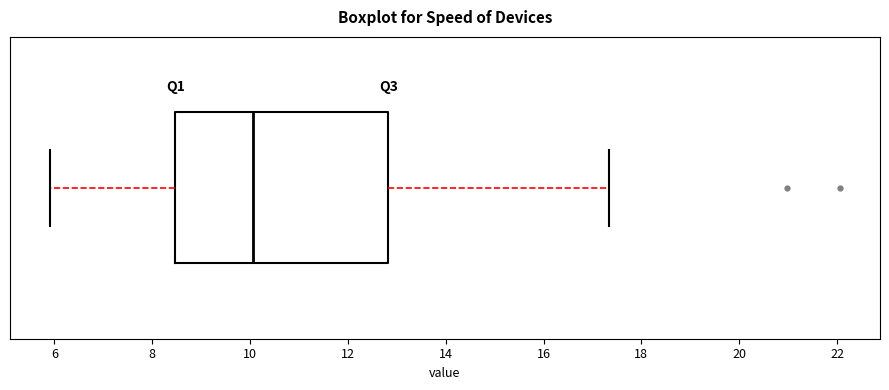

Where does the right whisker of the box end on the x-axis? The values are not printed on the chart, so give them approximately, as read against the axis.

17.4